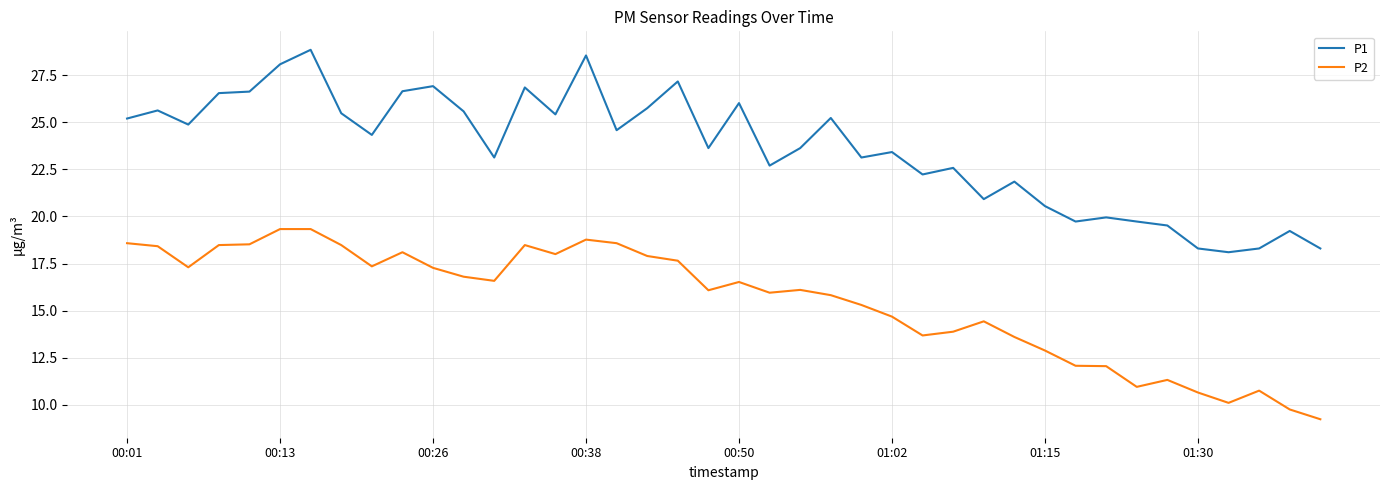

True or false: P1 and P2 cross at least once.

False